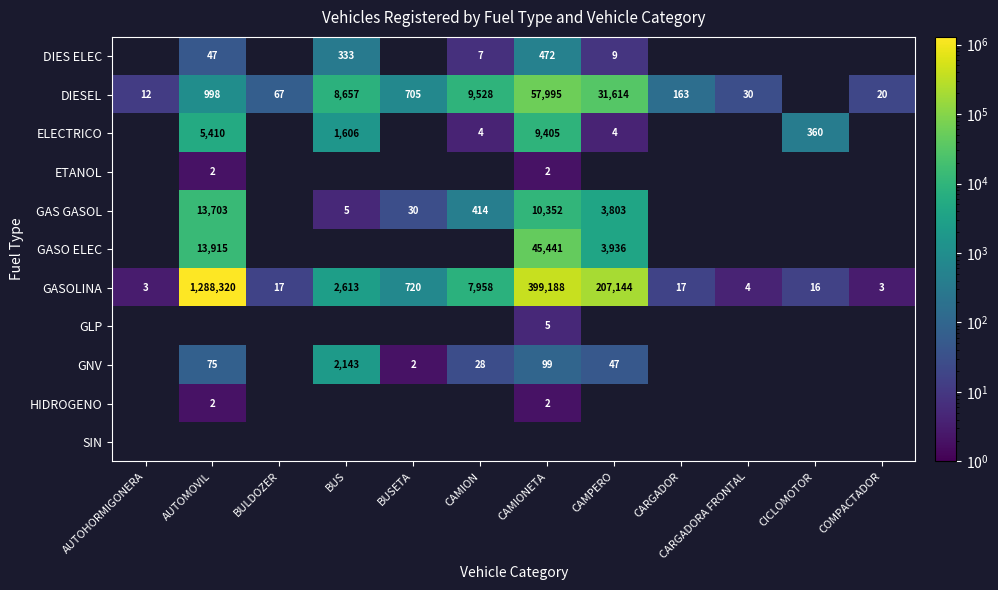

The GASOLINA series shows 720 at BUSETA. True or false?

True